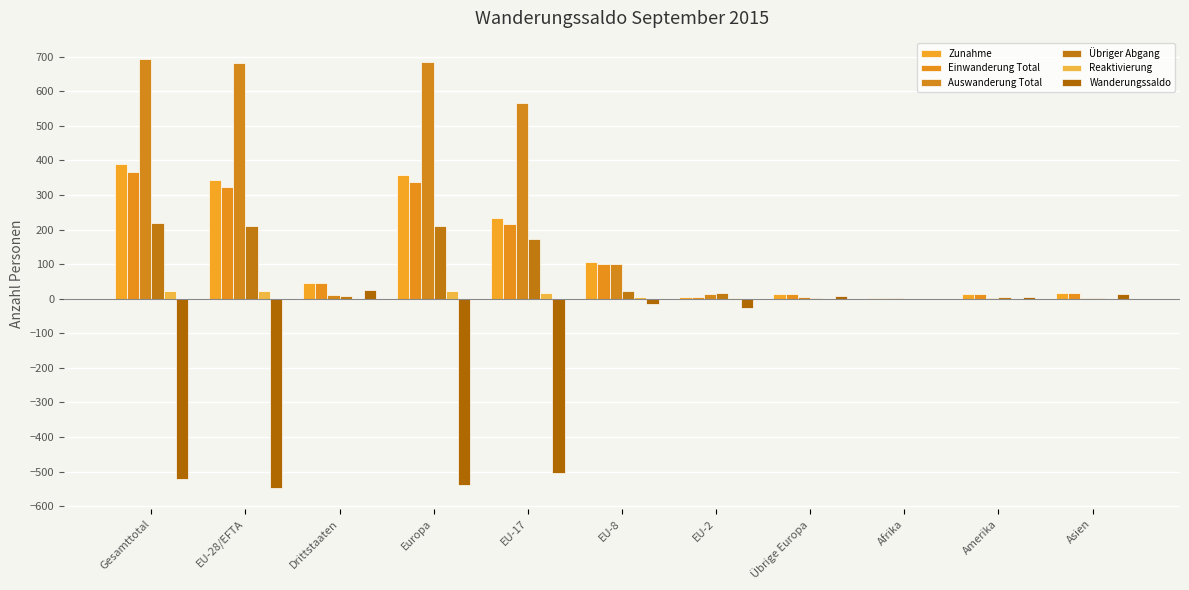

Reading left to right, extract all data points from this chart.

Zunahme: 389	344	45	358	233	105	6	14	1	14	16
Einwanderung Total: 367	322	45	336	216	101	5	14	1	14	16
Auswanderung Total: 692	680	12	685	565	99	15	5	2	3	1
Übriger Abgang: 219	210	9	211	172	21	17	1	0	6	1
Reaktivierung: 22	22	0	22	17	4	1	0	0	0	0
Wanderungssaldo: -522	-546	24	-538	-504	-15	-26	8	-1	5	14